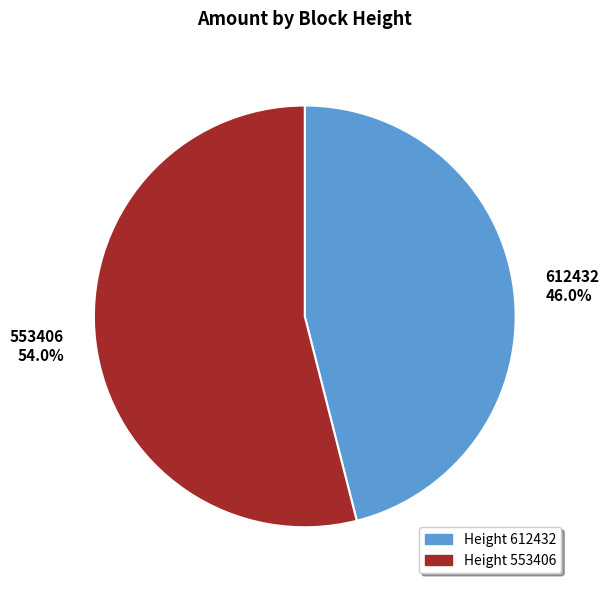

What portion of the pie excludes 612432?

54.0%